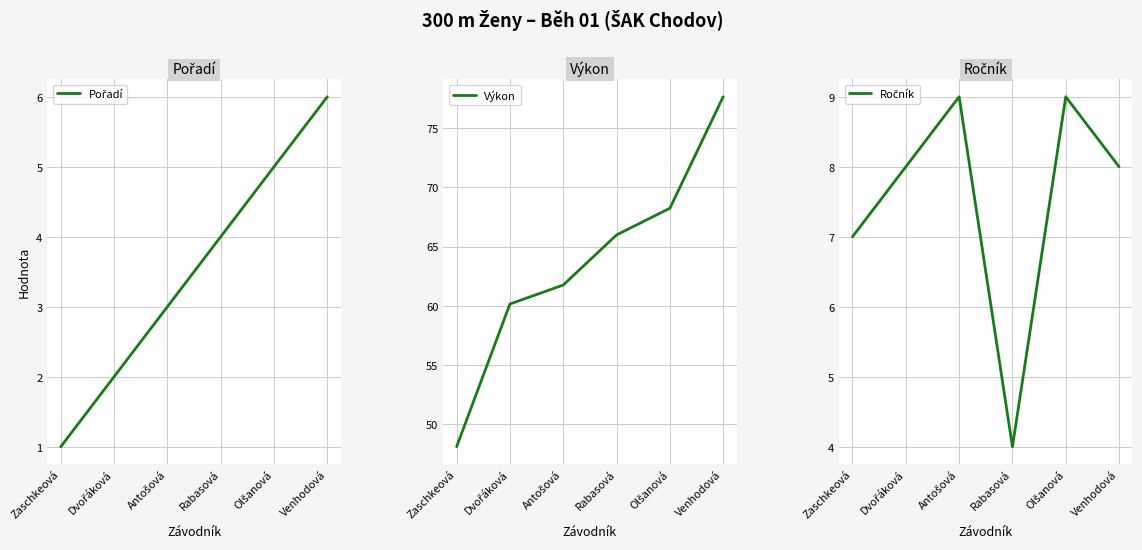

Count the number of data series in this chart.

3